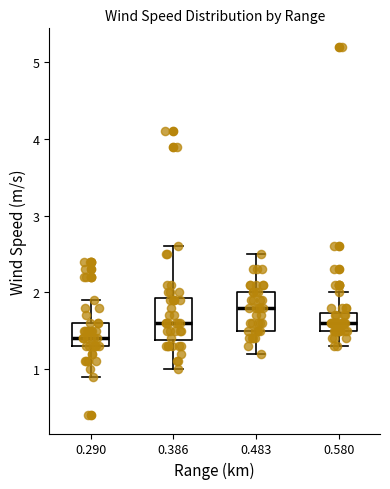

Reading left to right, transcribe this box plot: for each box, give where its median line is, the range the box spans, and where its two whiskers end, as read against the y-axis. The values are not printed on the chart, so give them approximately, as read against the axis.

0.290: median 1.4, box 1.3 to 1.6, whiskers 0.9 to 1.9
0.386: median 1.6, box 1.4 to 1.9, whiskers 1.0 to 2.6
0.483: median 1.8, box 1.5 to 2.0, whiskers 1.2 to 2.5
0.580: median 1.6, box 1.5 to 1.7, whiskers 1.3 to 2.0